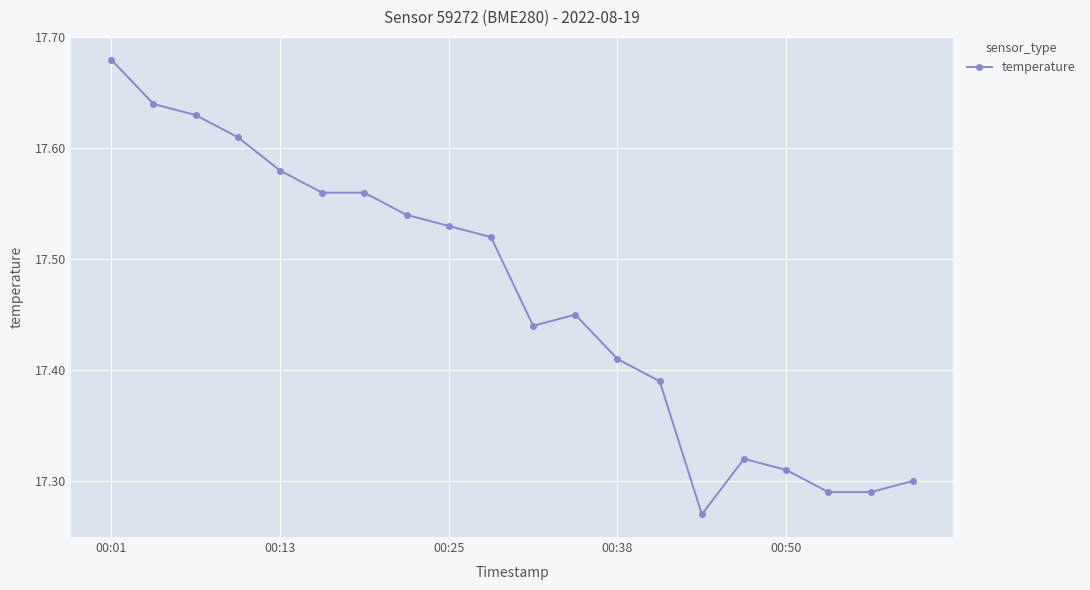

What is the difference between the second highest and minimum values?

0.4